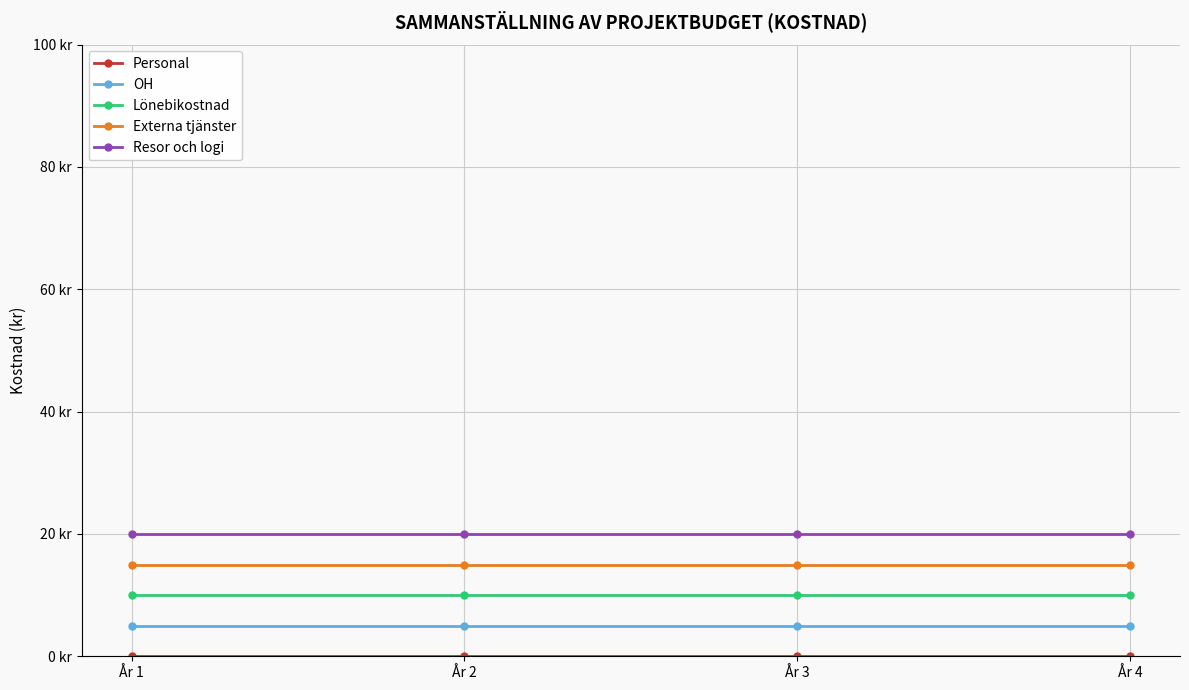

List the series in order of their overall mean, highest first.

Resor och logi, Externa tjänster, Lönebikostnad, OH, Personal